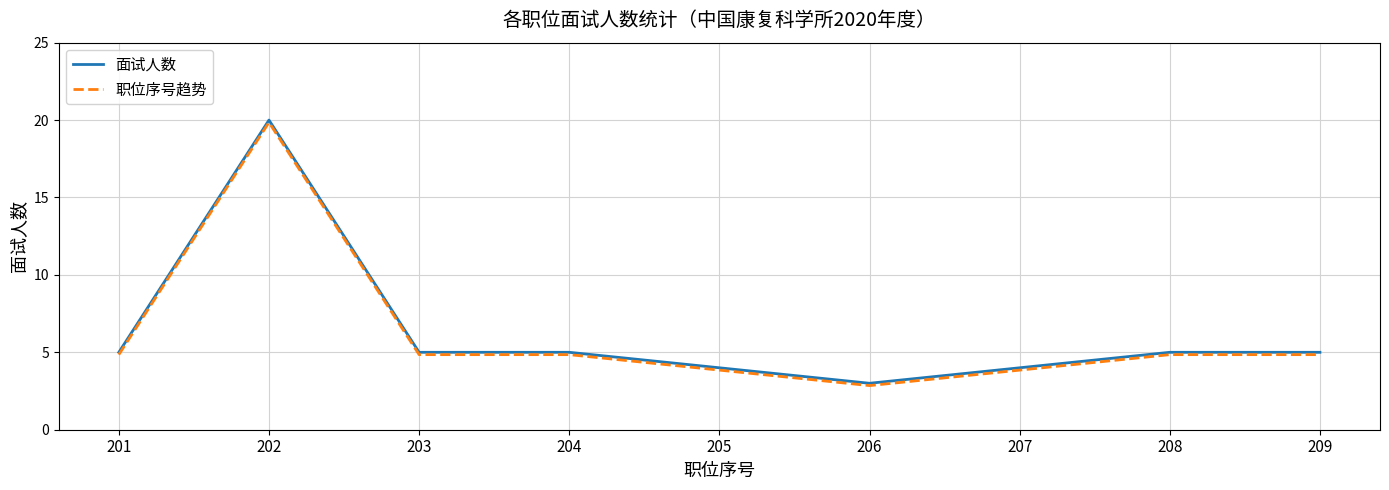

What is the sum of the 职位序号趋势 values at 208 and 202?

24.7